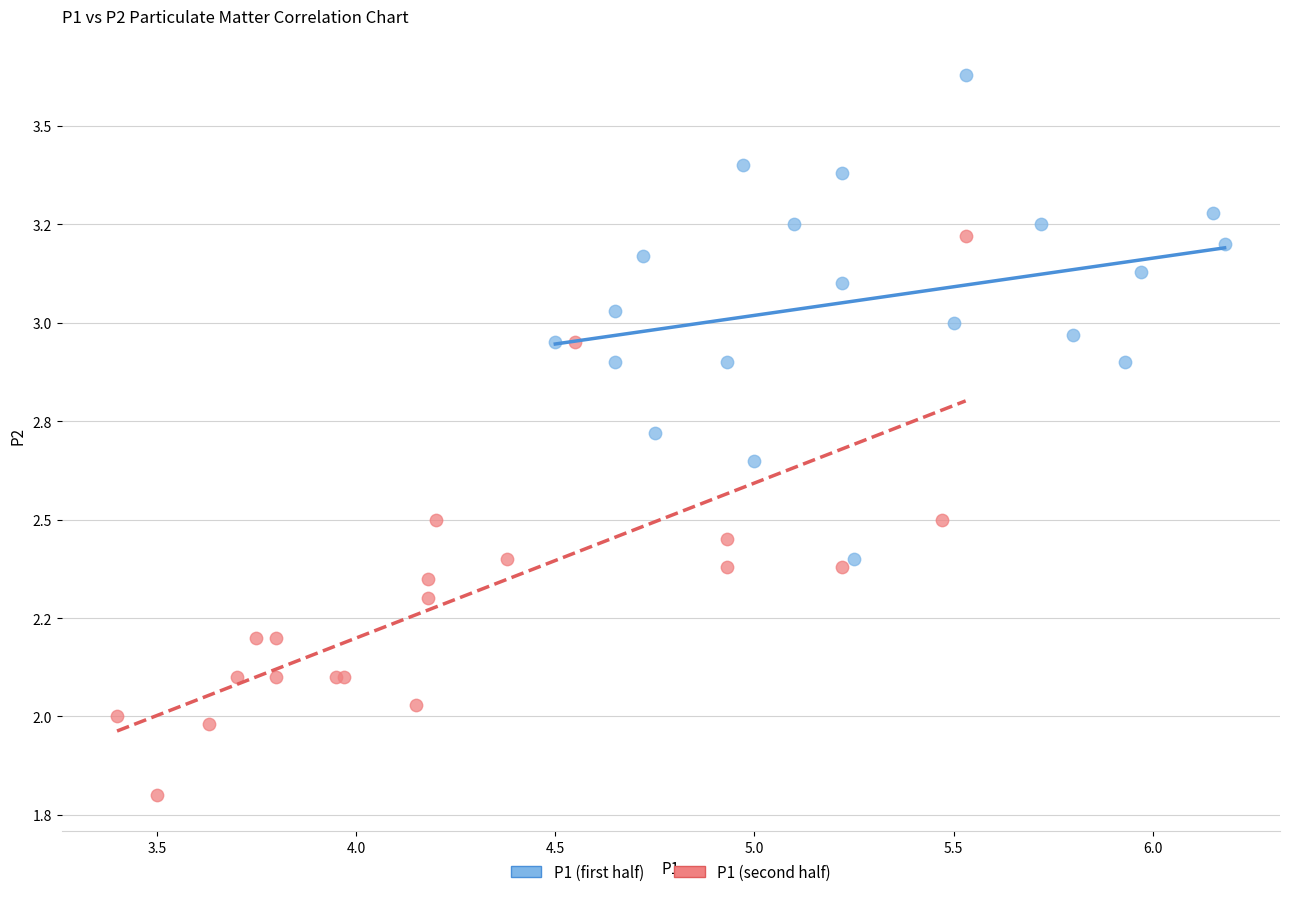

Which series contains the lowest Y value?

P1 (second half)